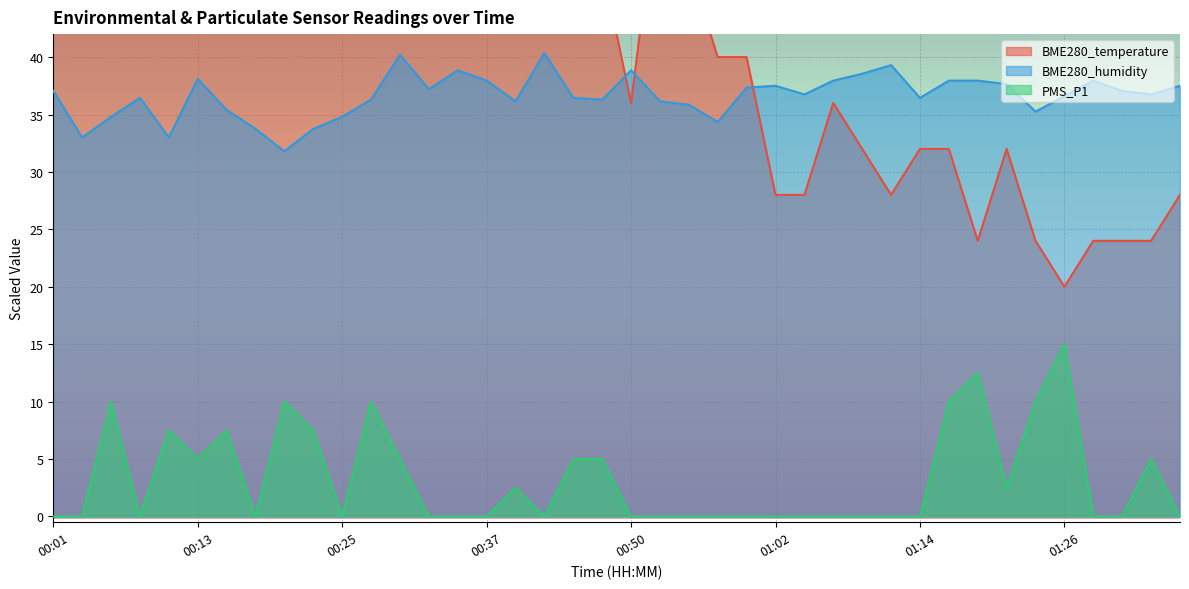

Reading left to right, what are all the values shown in this chart?

BME280_temperature: 72.0	76.0	68.0	64.0	60.0	68.0	60.0	60.0	52.0	56.0	56.0	56.0	64.0	44.0	52.0	44.0	52.0	48.0	48.0	48.0	36.0	56.0	48.0	40.0	40.0	28.0	28.0	36.0	32.0	28.0	32.0	32.0	24.0	32.0	24.0	20.0	24.0	24.0	24.0	28.0
BME280_humidity: 37.0	33.0	34.8	36.4	33.0	38.1	35.4	33.8	31.8	33.8	34.8	36.3	40.2	37.2	38.9	38.0	36.1	40.3	36.4	36.3	38.9	36.1	35.9	34.3	37.4	37.5	36.8	38.0	38.6	39.3	36.4	38.0	38.0	37.6	35.3	36.6	38.0	37.0	36.8	37.5
PMS_P1: 0.0	0.0	10.0	0.0	7.5	5.0	7.5	0.0	10.0	7.5	0.0	10.0	5.0	0.0	0.0	0.0	2.5	0.0	5.0	5.0	0.0	0.0	0.0	0.0	0.0	0.0	0.0	0.0	0.0	0.0	0.0	10.0	12.5	2.5	10.0	15.0	0.0	0.0	5.0	0.0